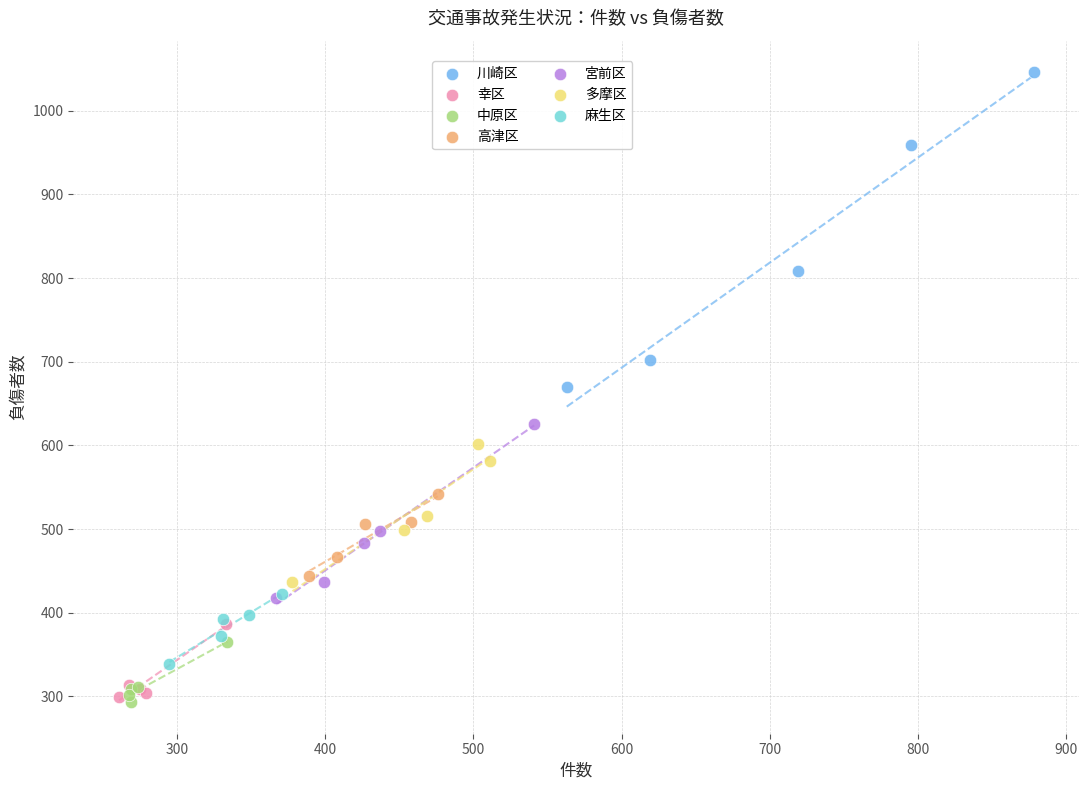

Which series contains the highest Y value?

川崎区